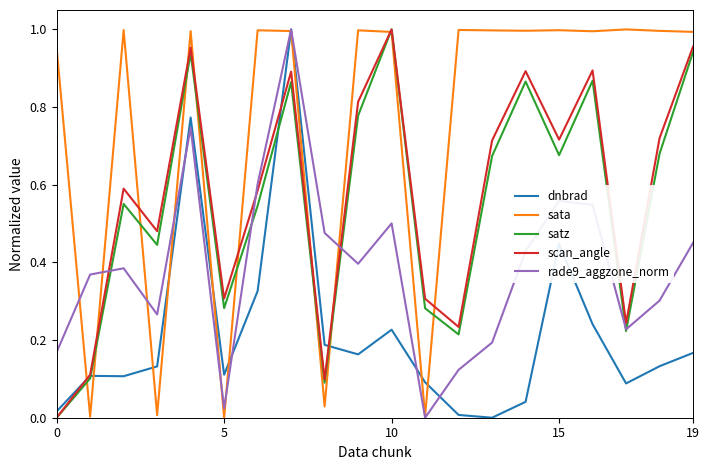

How many categories are shown in the chart?

20